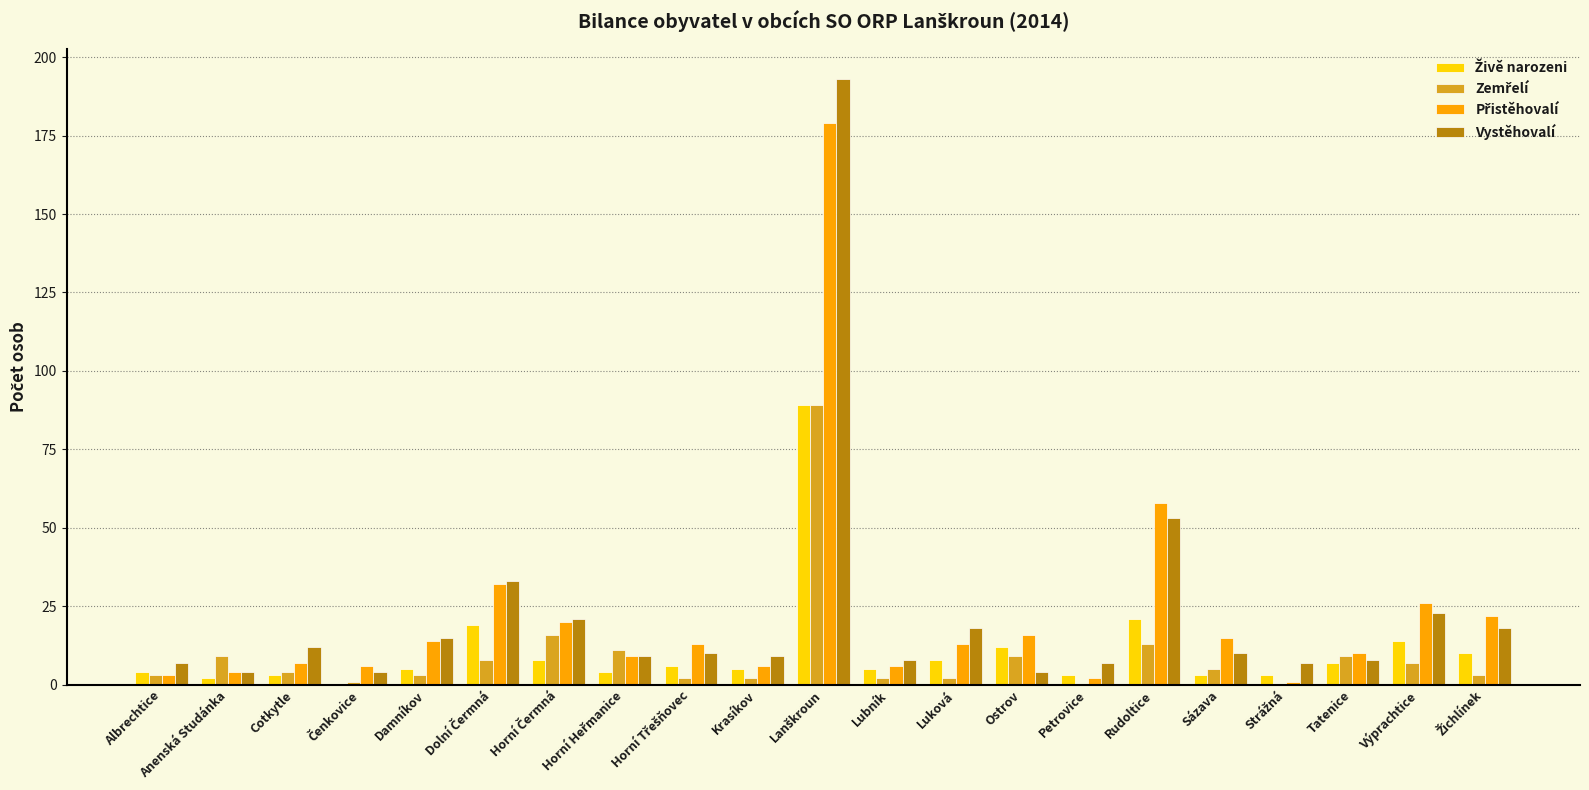

The value of Vystěhovalí at Albrechtice is 7. True or false?

True